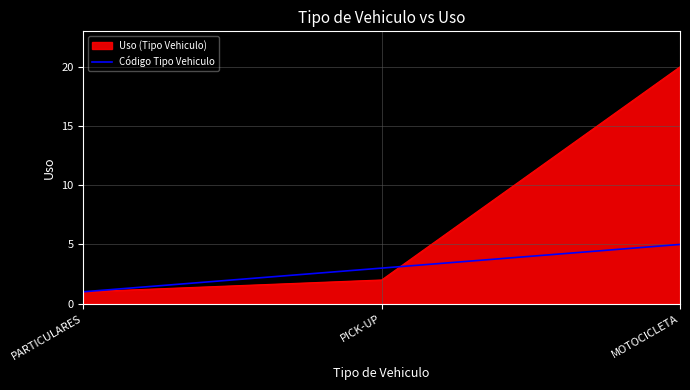

Is it true that Código Tipo Vehiculo equals 2 at MOTOCICLETA?

False